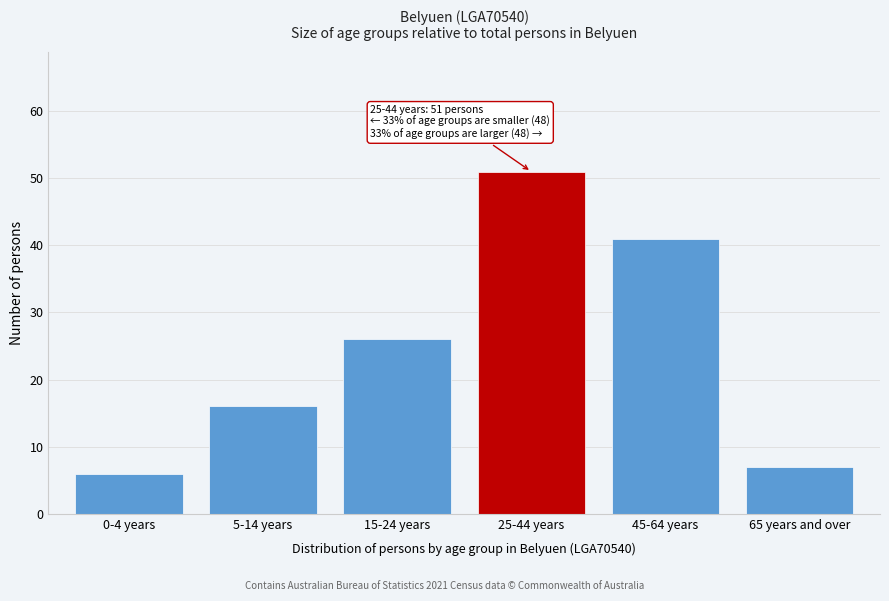

Reading right to left, what are all the values shown in this chart?

7	41	51	26	16	6